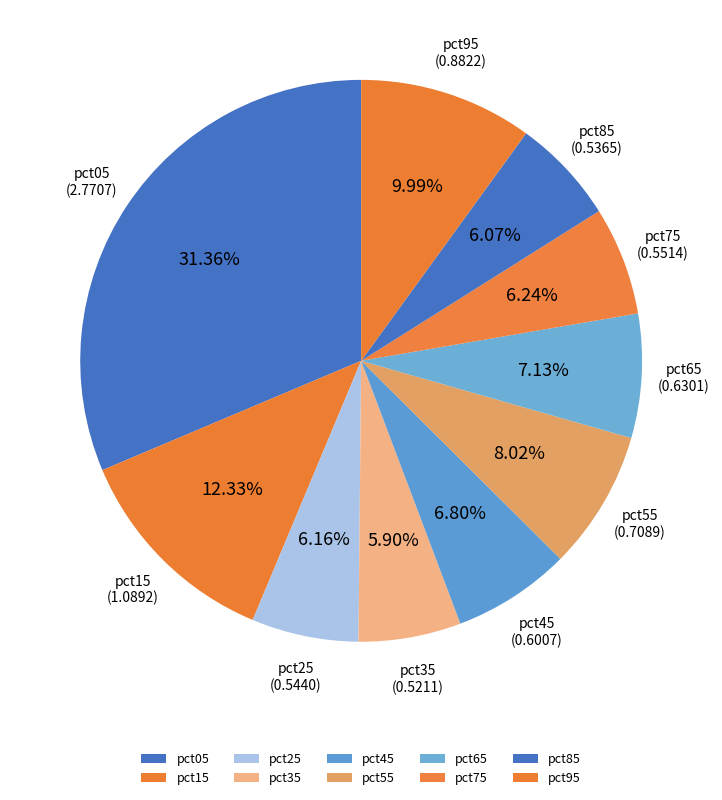

To the nearest percent, what is the combined percentage of pct95 and pct75?

16%